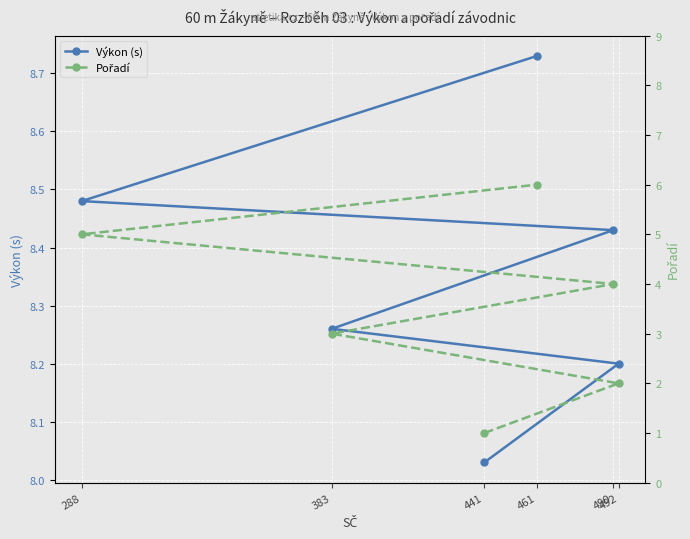

List the series in order of their peak value, lowest first.

Pořadí, Výkon (s)